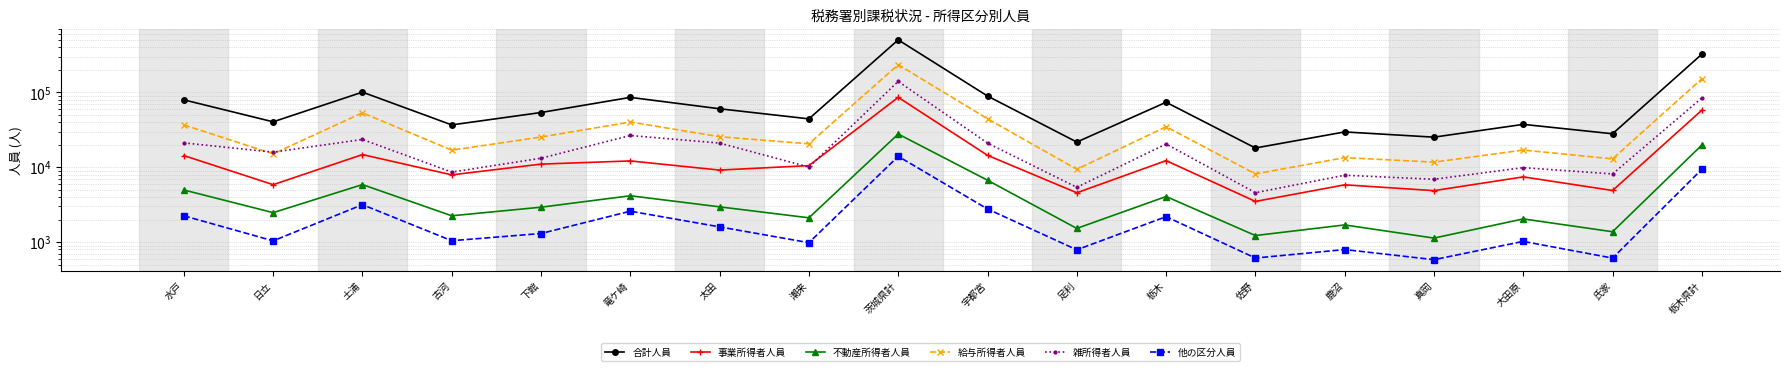

At which label does 他の区分人員 reach its minimum?

真岡